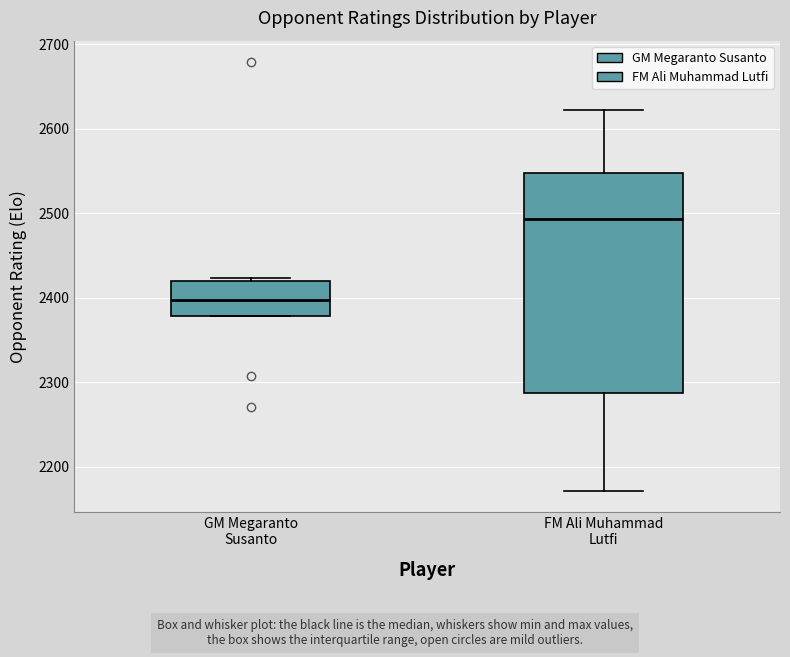

Where does the upper whisker of the box for FM Ali Muhammad Lutfi end on the y-axis? The values are not printed on the chart, so give them approximately, as read against the axis.

2620